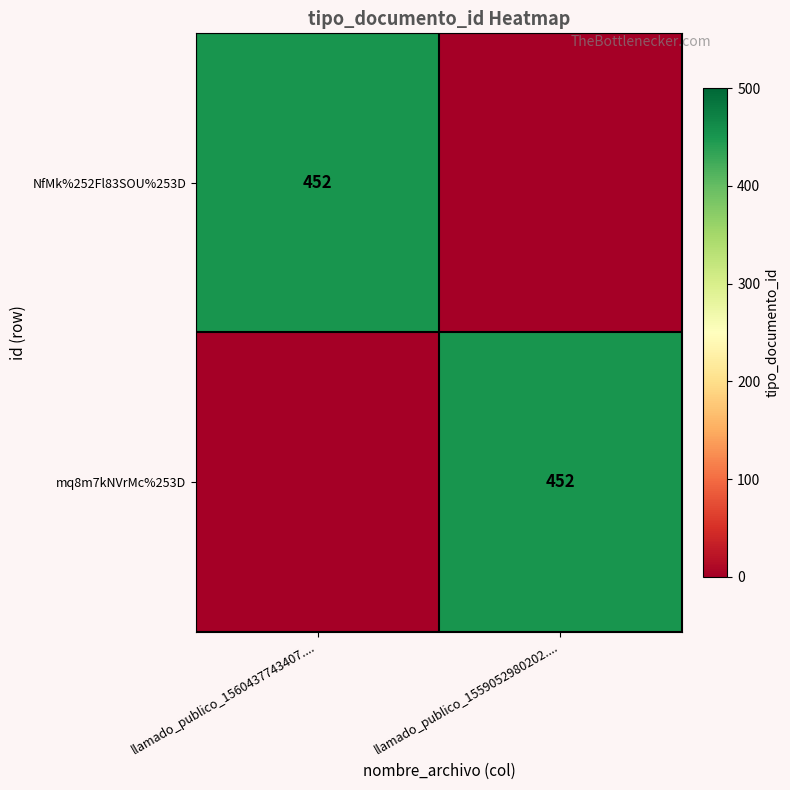

The NfMk%252Fl83SOU%253D series shows 452 at llamado_publico_1560437743407..... True or false?

True